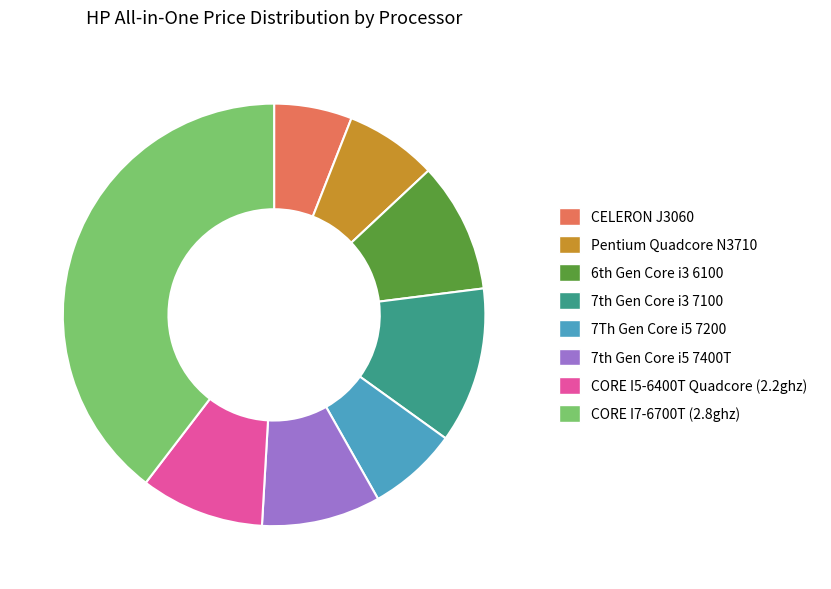

Is the sum of CORE I7-6700T (2.8ghz) and CORE I5-6400T Quadcore (2.2ghz) greater than half?

No